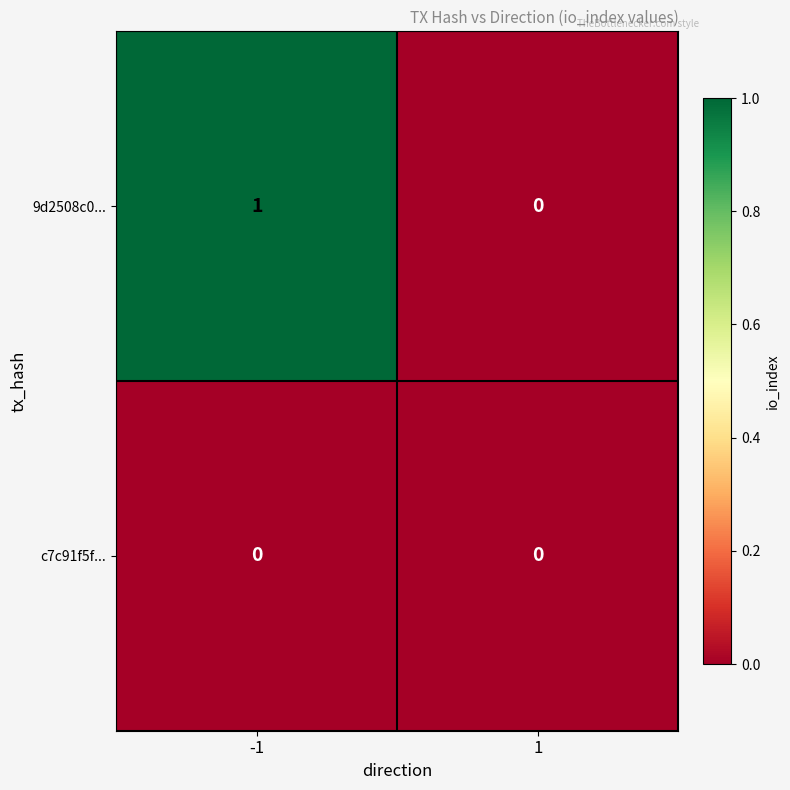

Reading left to right, extract all data points from this chart.

9d2508c0...: 1	0
c7c91f5f...: 0	0